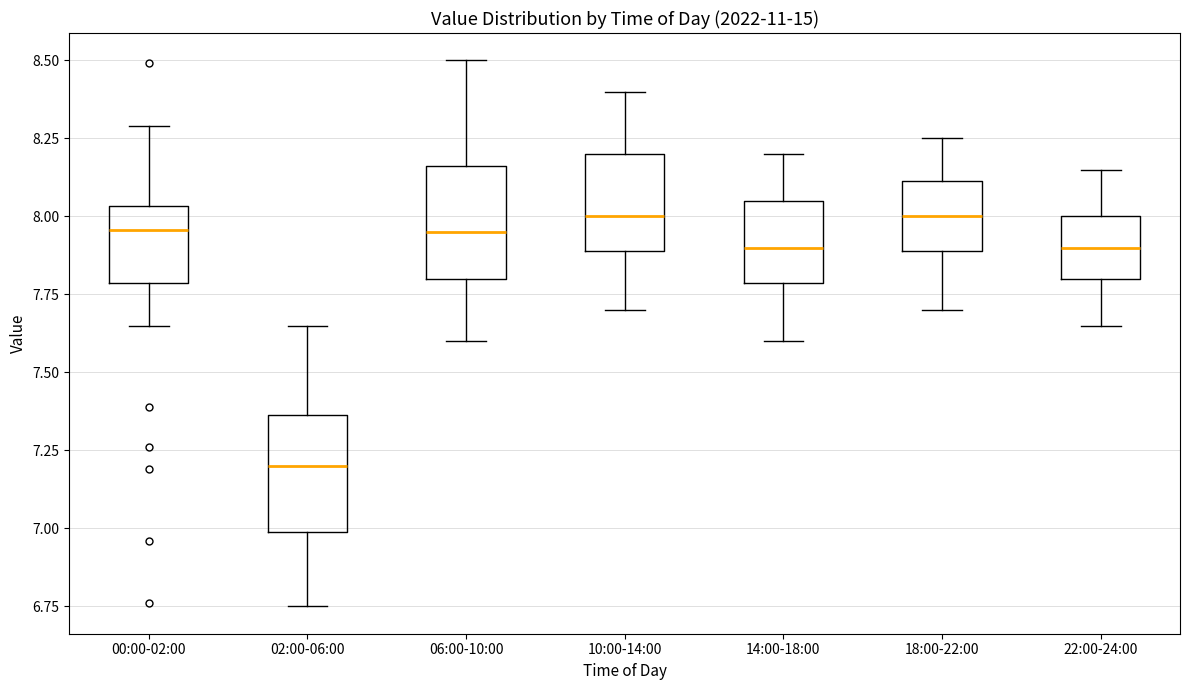

Where does the lower whisker of the box for 22:00-24:00 end on the y-axis? The values are not printed on the chart, so give them approximately, as read against the axis.

7.65